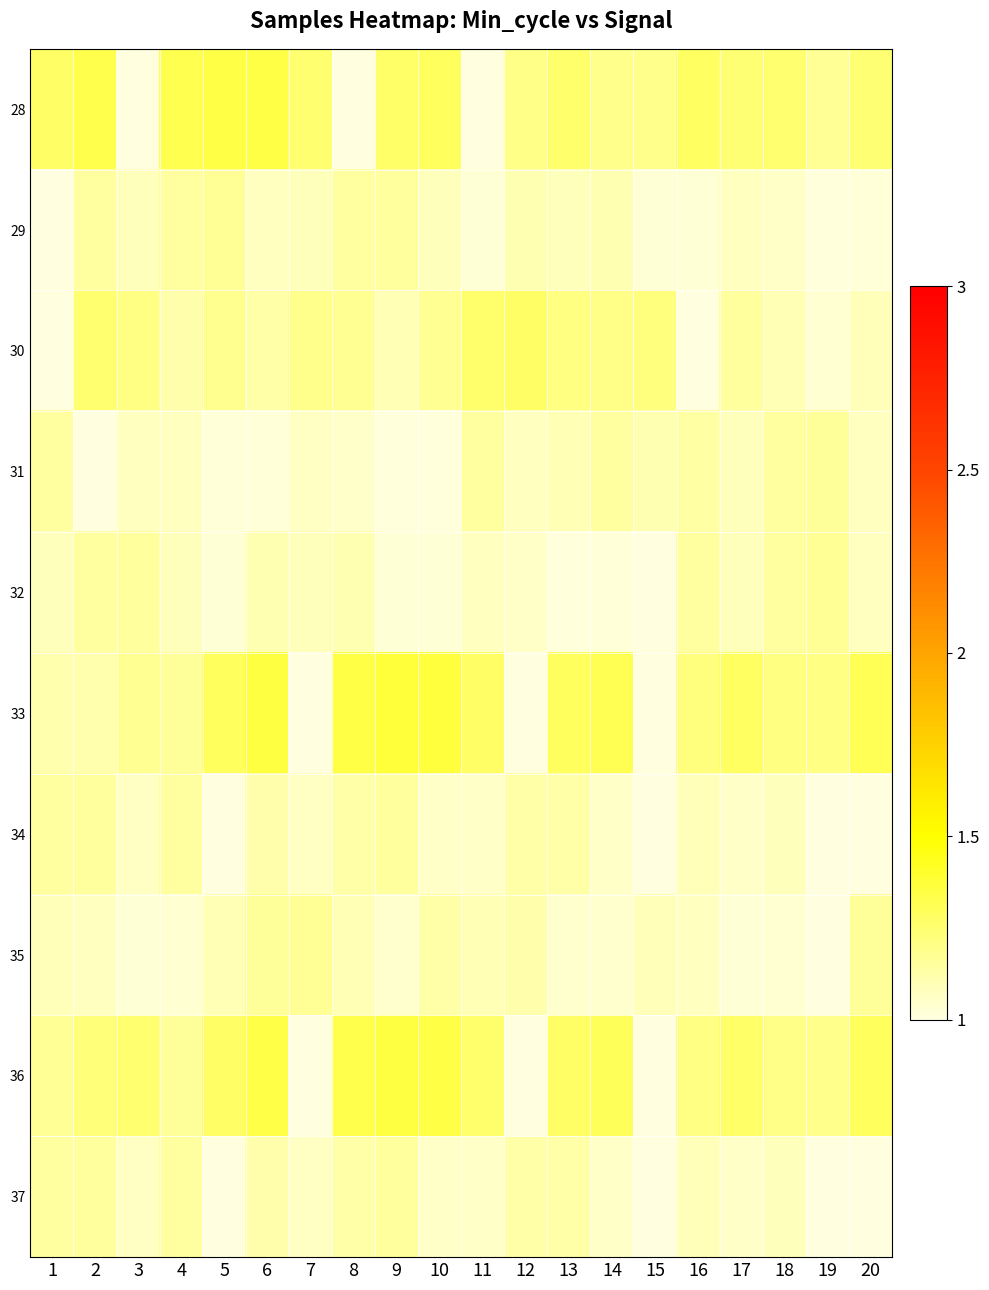

Which has a higher value, 12 or 13?

13